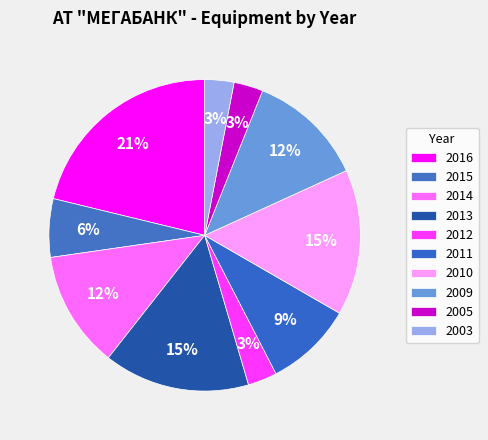

To the nearest percent, what is the difference between the largest and smallest slice percentages?

18%